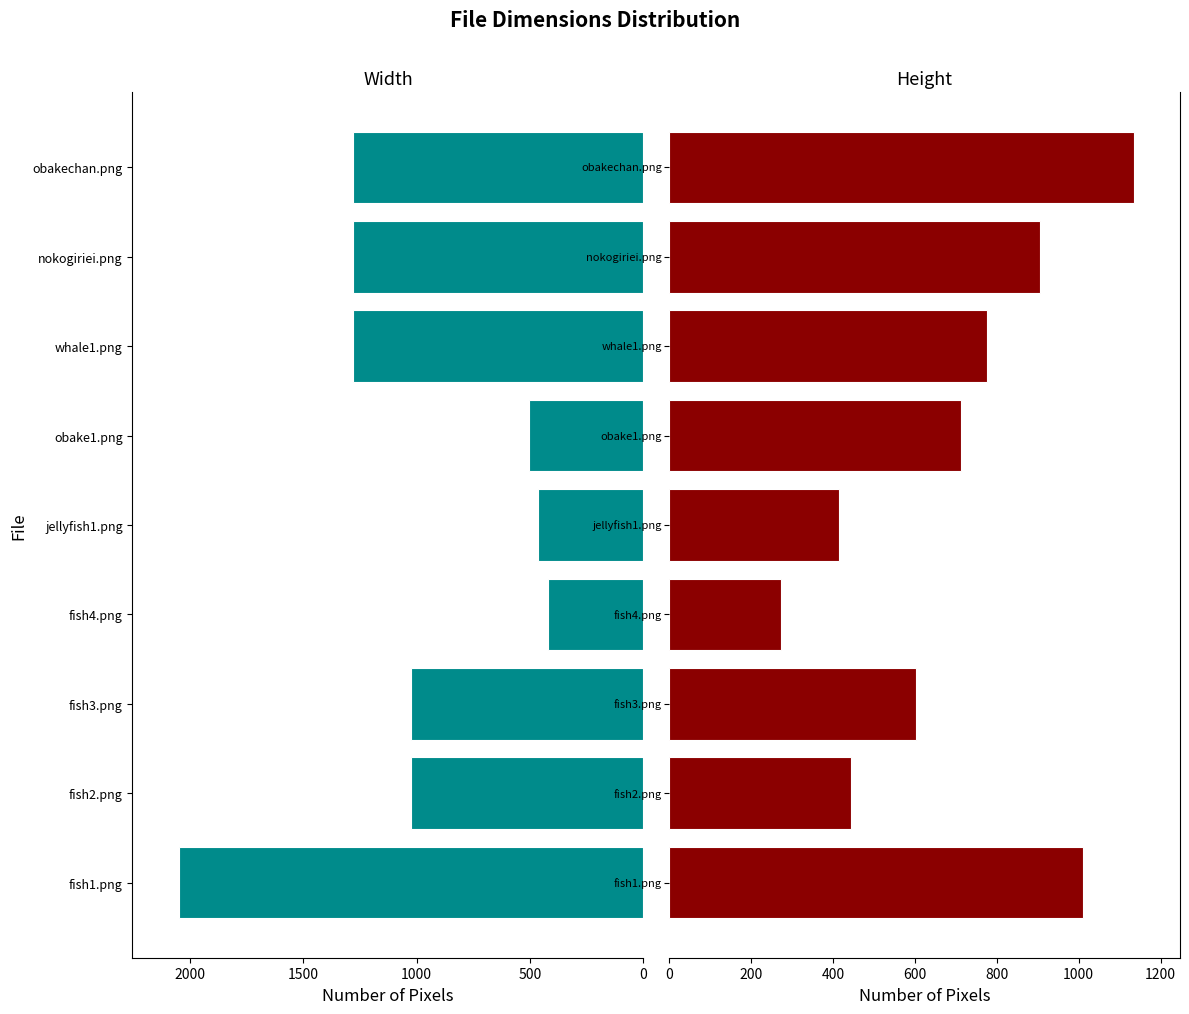

List the series in order of their overall mean, lowest first.

height, width